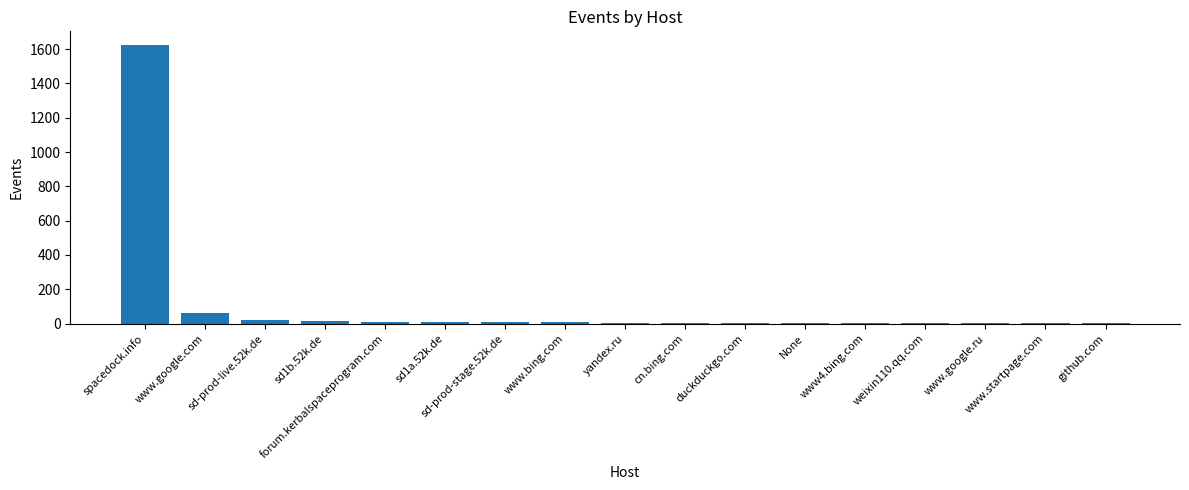

Where is the data nearest to the value 812?

www.google.com